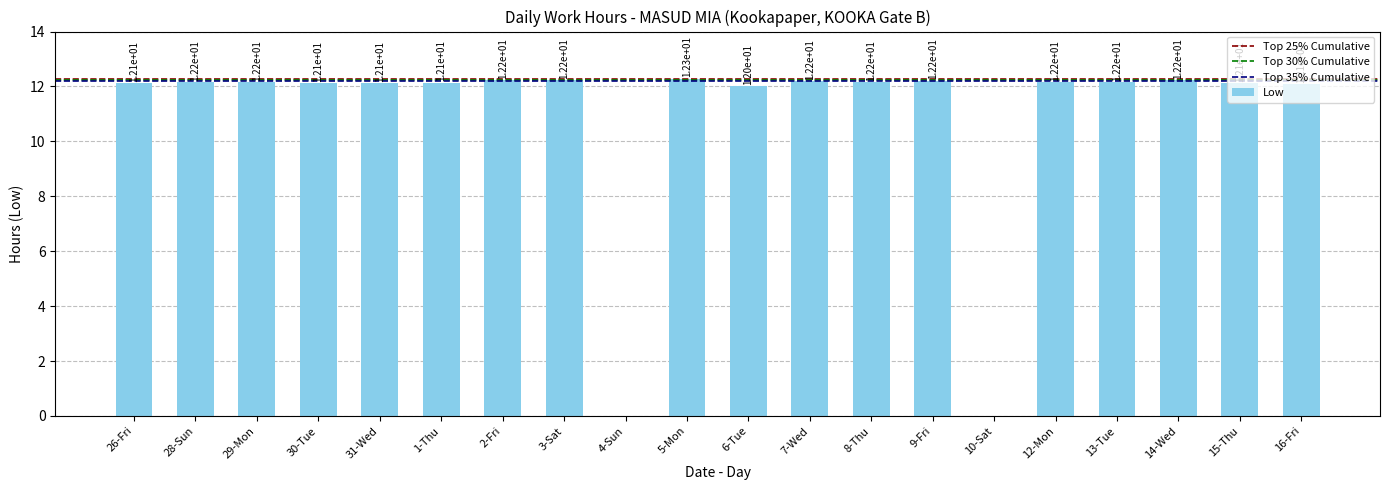

How many positive values are there?

18